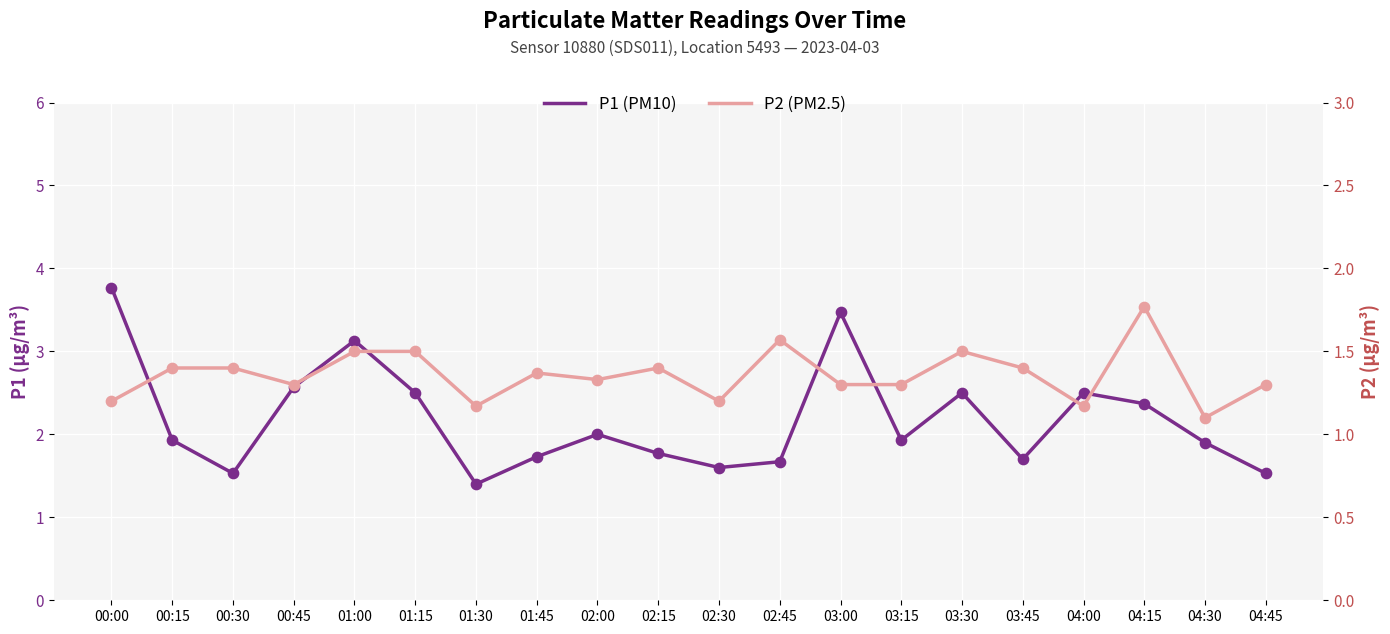

Which series contains the lowest Y value?

P2